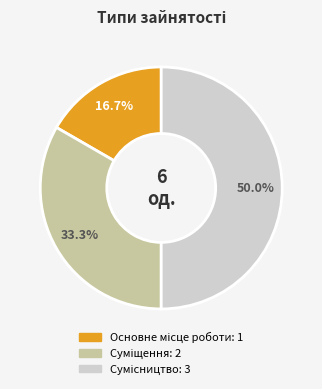

What percentage is the Суміщення slice, to the nearest percent?

33%